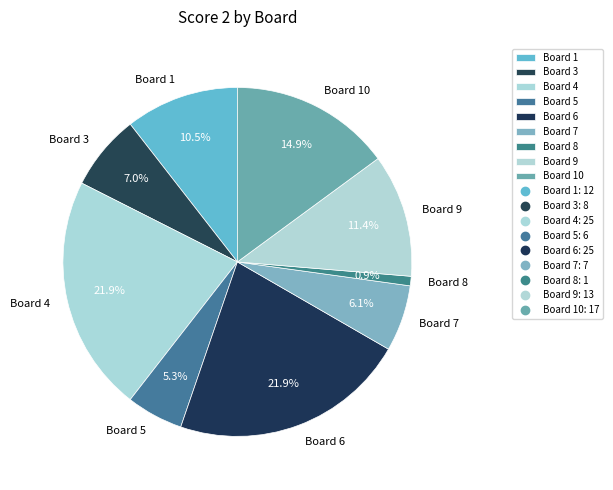

To the nearest percent, what portion does Board 3 represent?

7%